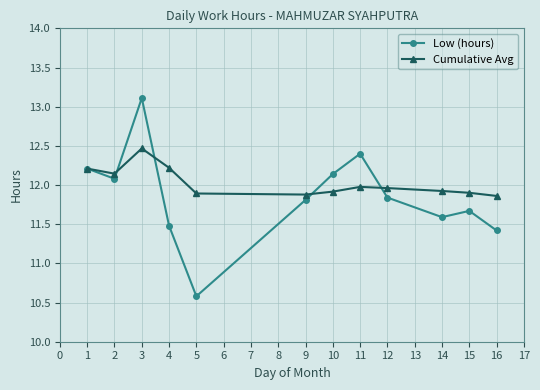

At which category does the chart reach its peak across all series?

3